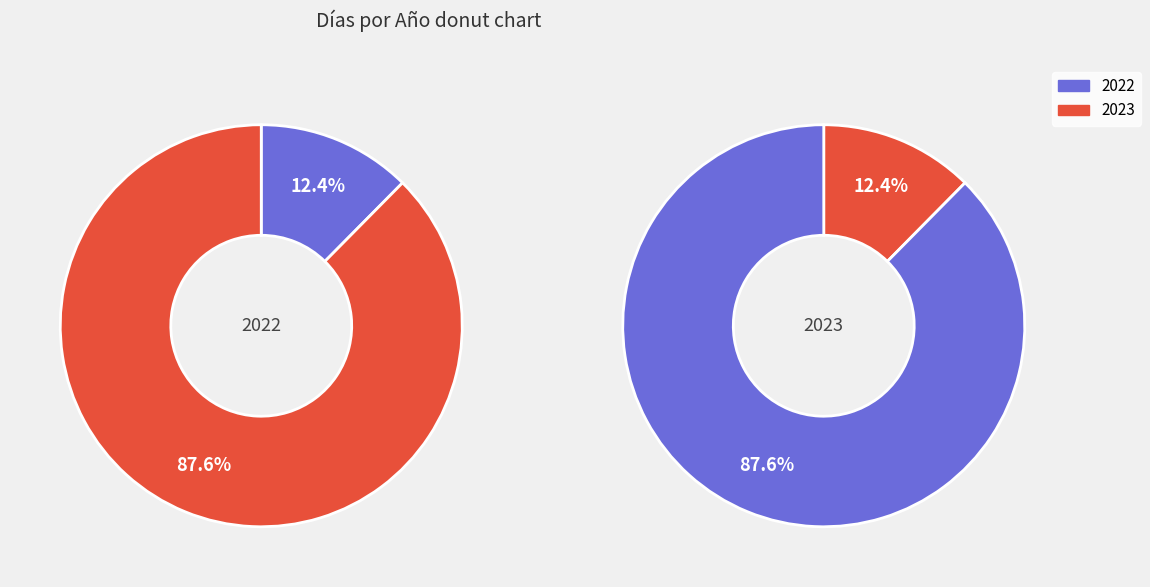

What percentage is the 2023 slice, to the nearest percent?

88%